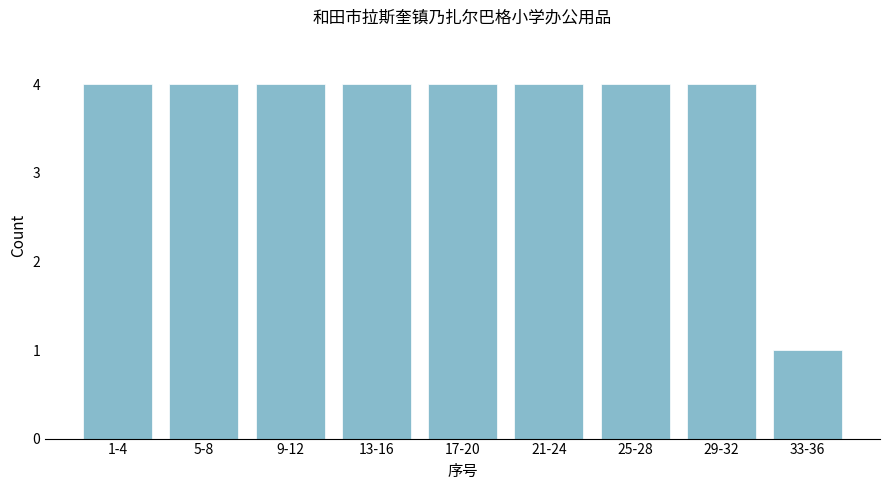

Reading right to left, what are all the values shown in this chart?

33-36=1	29-32=4	25-28=4	21-24=4	17-20=4	13-16=4	9-12=4	5-8=4	1-4=4